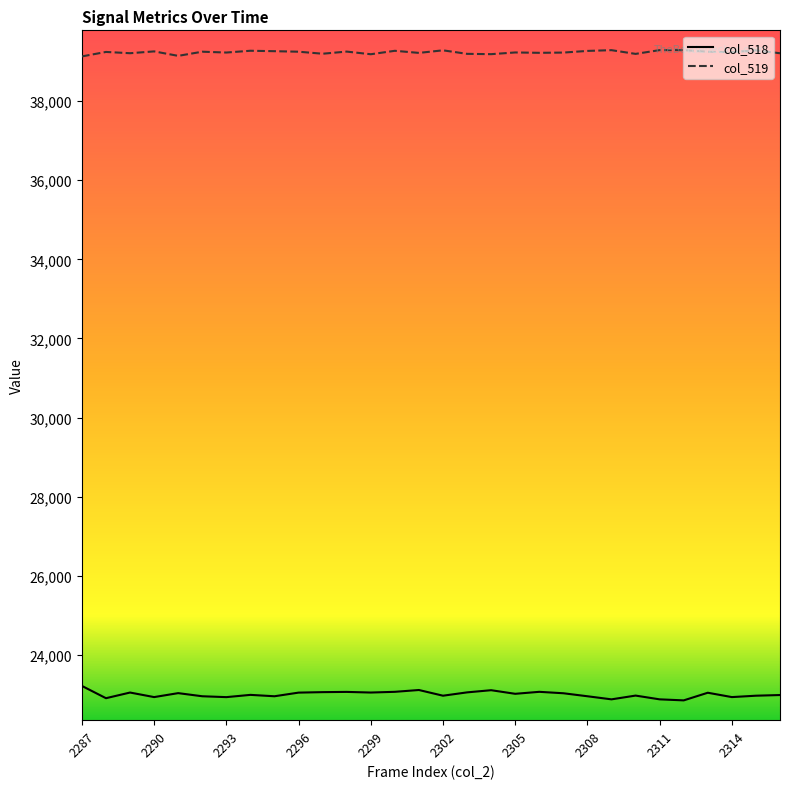

Rank the series by their average value, from highest to lowest.

col_519, col_518